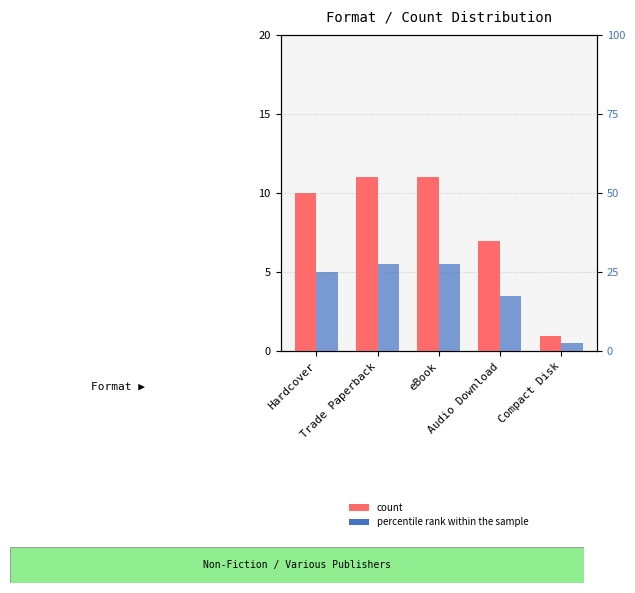

What is the difference between the maximum and minimum values in the percentile rank within the sample series?

25.0